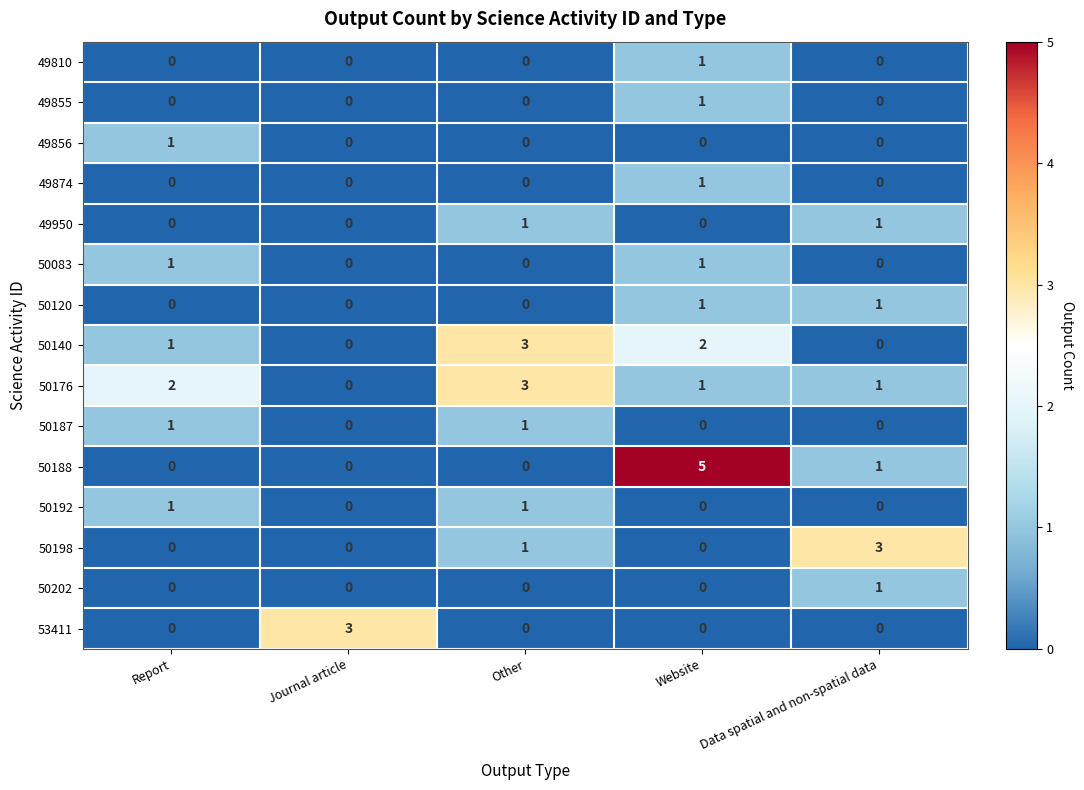

True or false: 50198 has a value of 1 at Data spatial and non-spatial data.

False